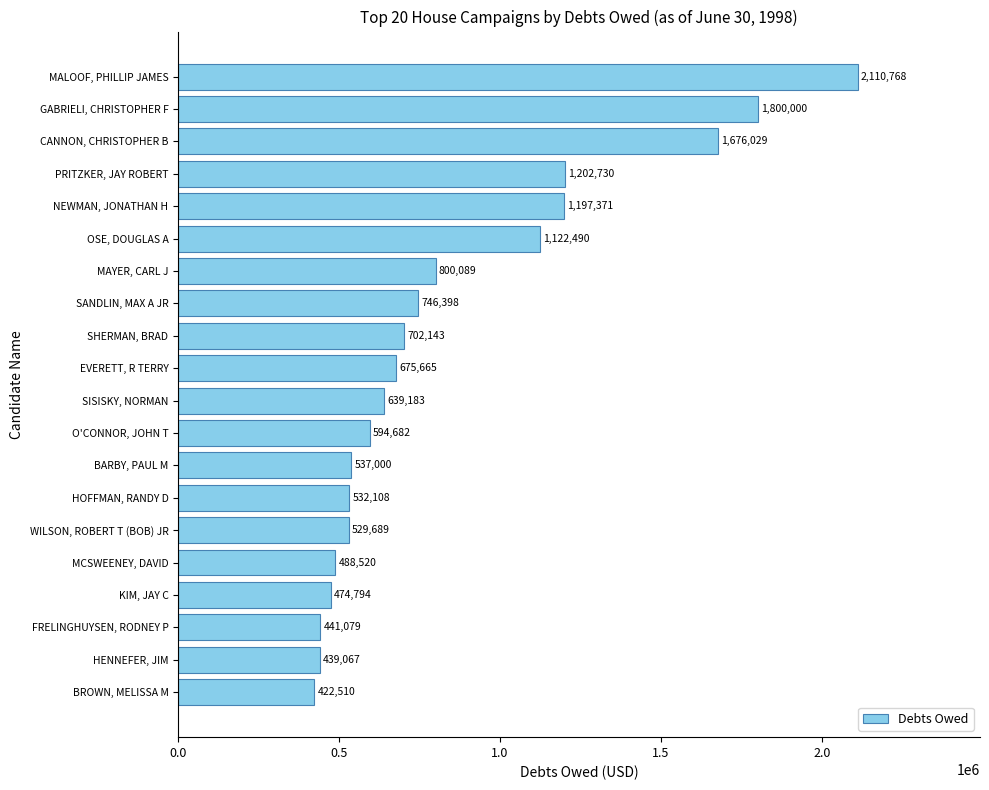

The value at MAYER, CARL J is 800089. True or false?

True